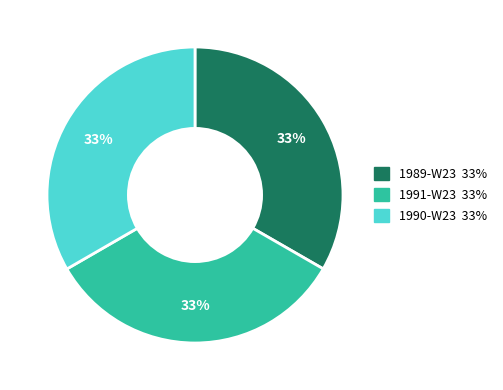

To the nearest percent, what is the combined percentage of 1991-W23 and 1989-W23?

67%